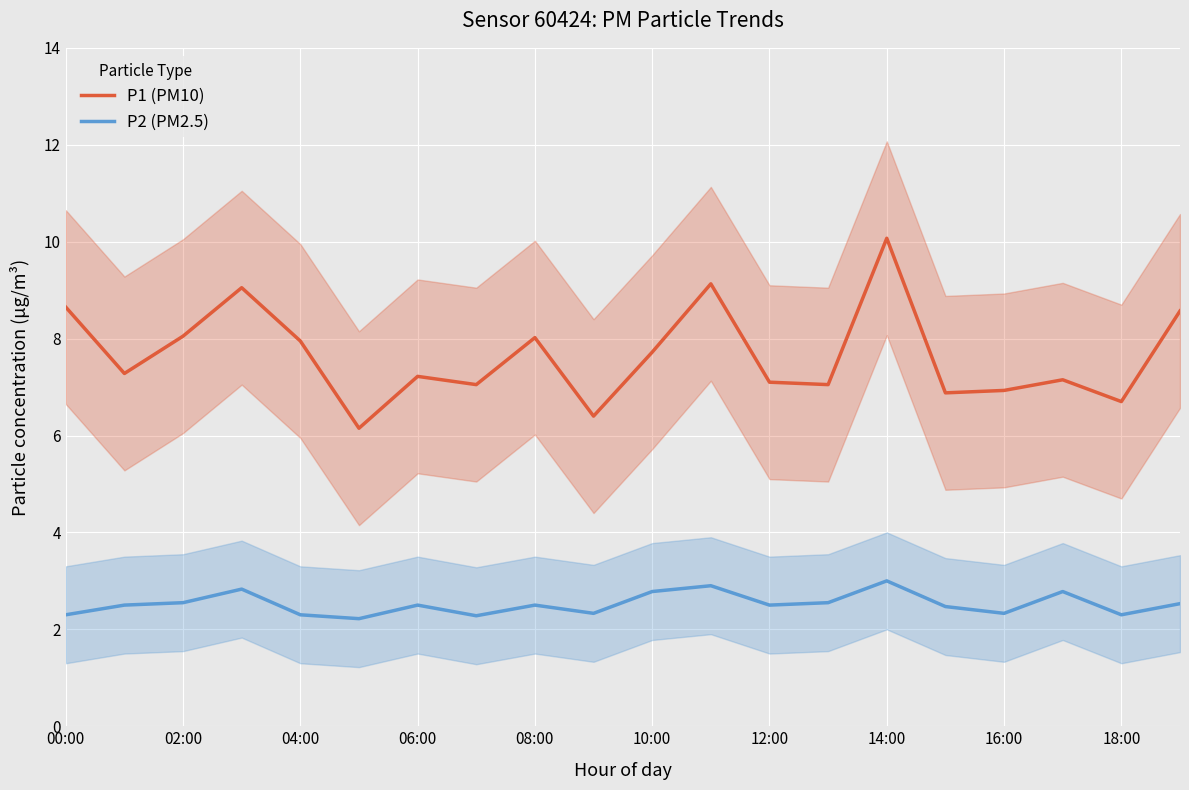

What is the difference between the maximum and minimum values in the P1 (PM10) series?

3.9